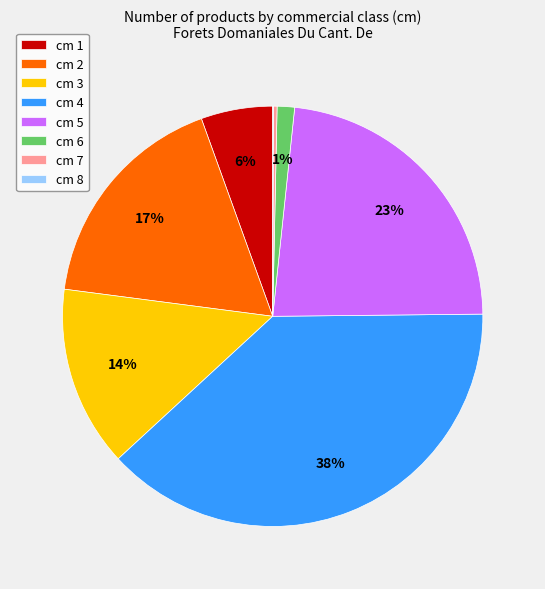

Approximately how many times larger is the value at cm 3 compared to cm 5?

0.6